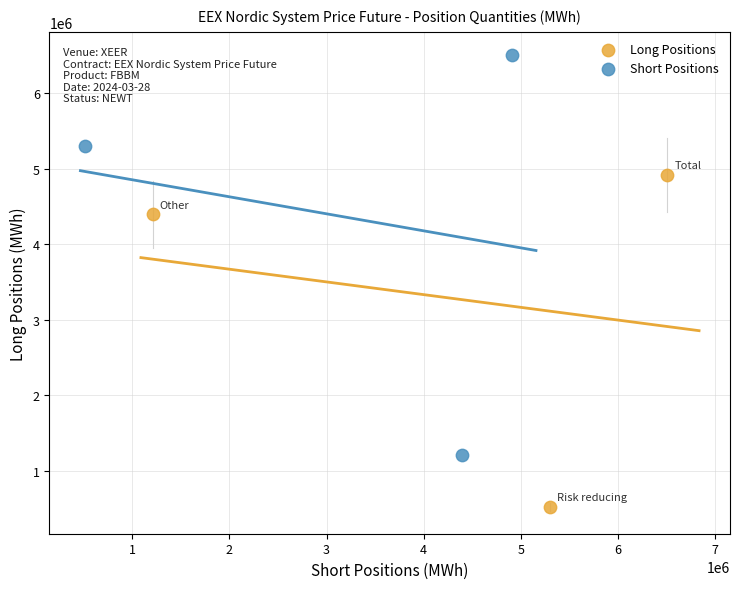

What are all the series names shown in the legend?

Long Positions, Short Positions